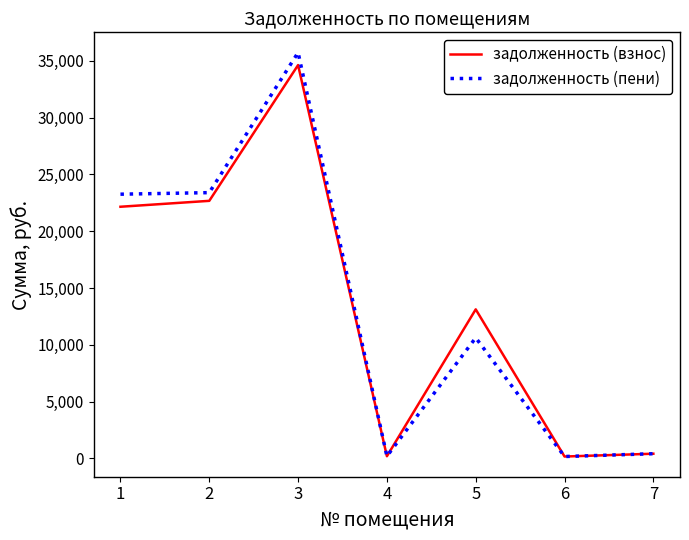

The value of задолженность (взнос) at 2 is 11335.3. True or false?

False